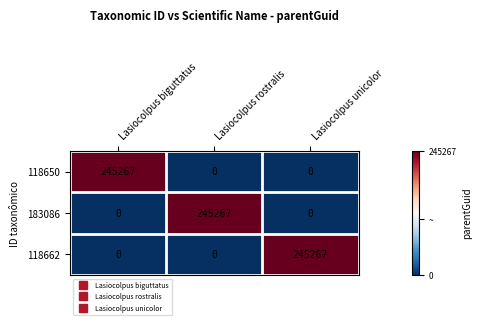

Is the value of 118650 at Lasiocolpus biguttatus greater than the value of 118662 at Lasiocolpus biguttatus?

Yes